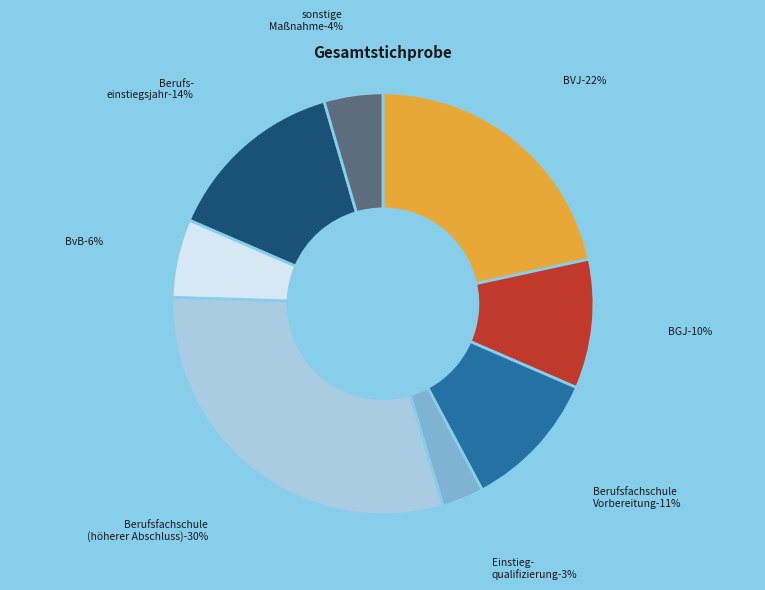

How many slices are in this pie chart?

8